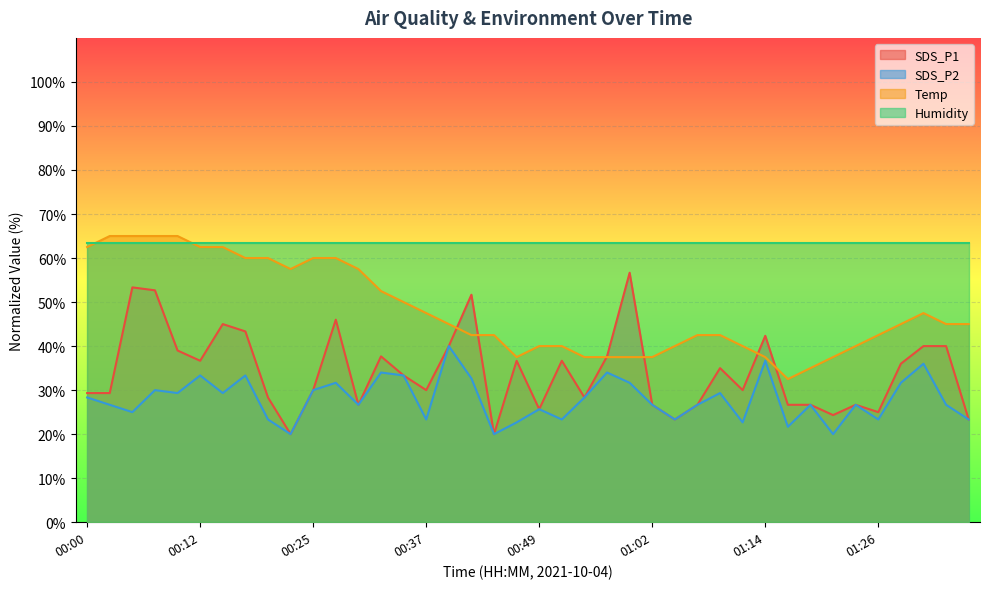

What position from the right is 00:37?

25